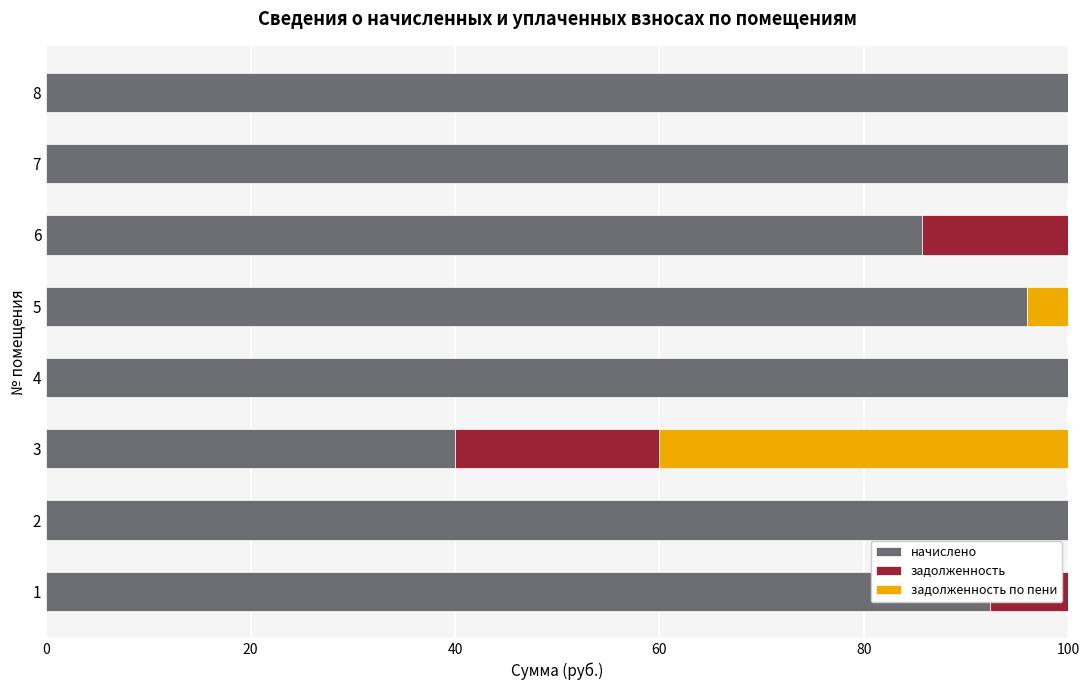

The value of начислено at 7 is 50.9. True or false?

False